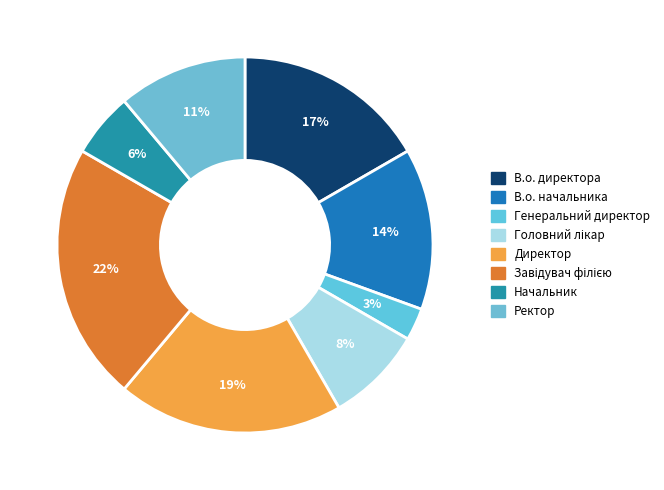

To the nearest percent, what percentage of the pie is Завідувач філією?

22%